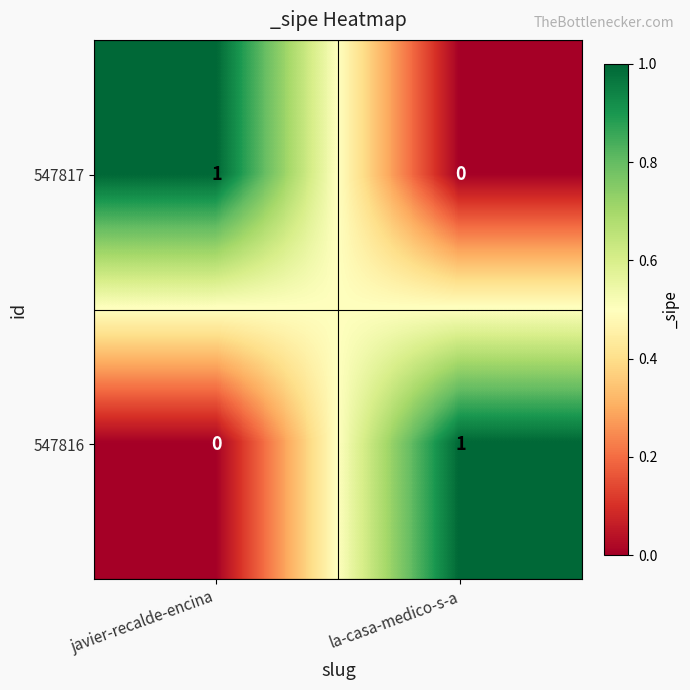

At which label is 547816 closest to 0?

javier-recalde-encina